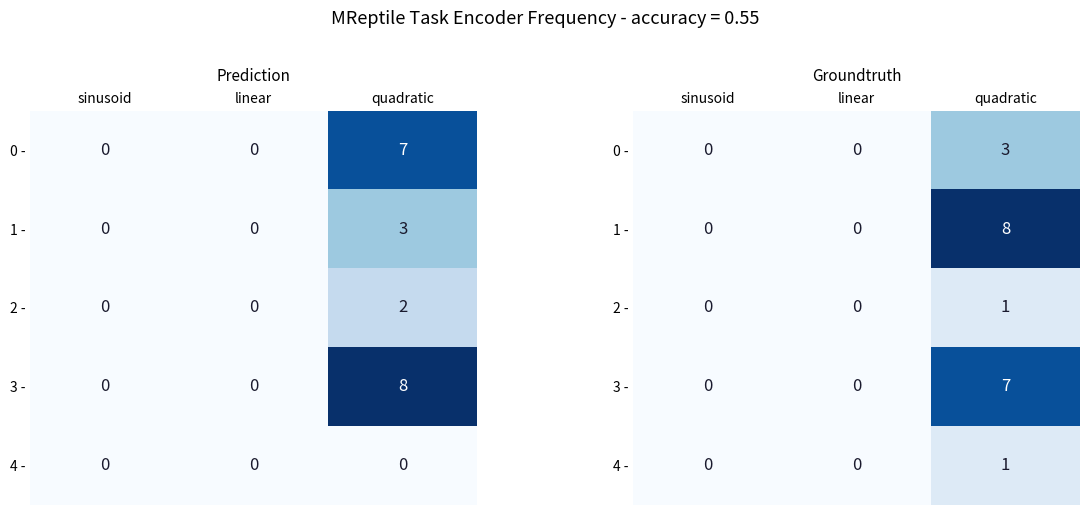

What is the maximum value shown in the chart?

8